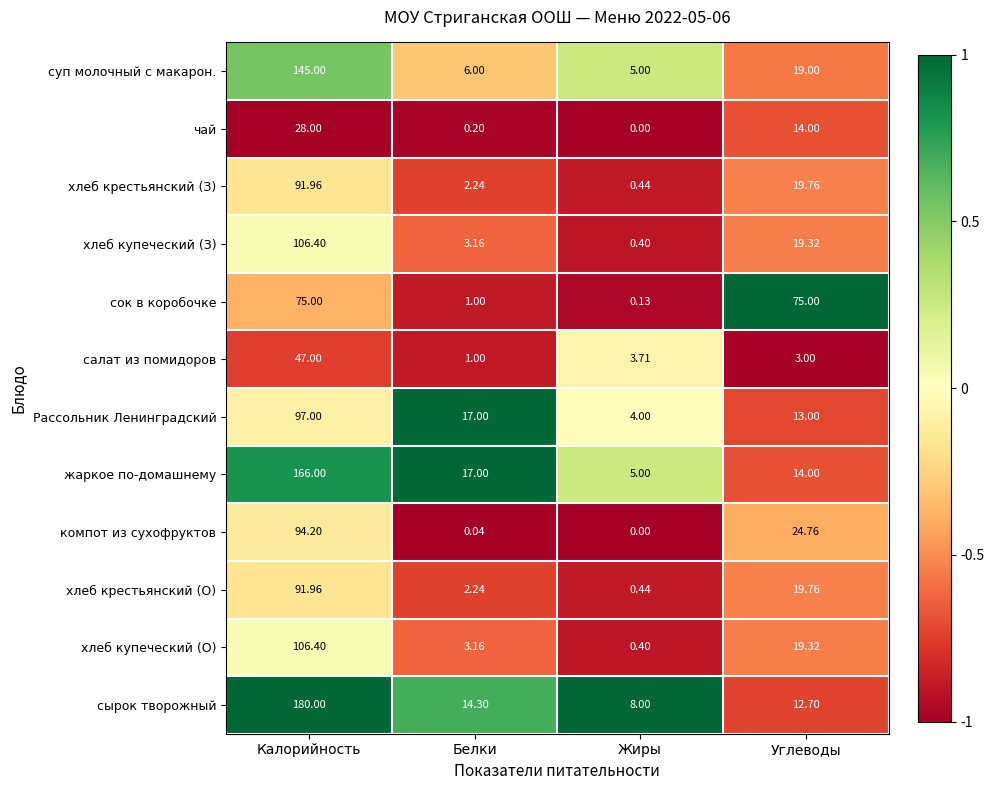

At which category does the chart reach its minimum across all series?

Жиры